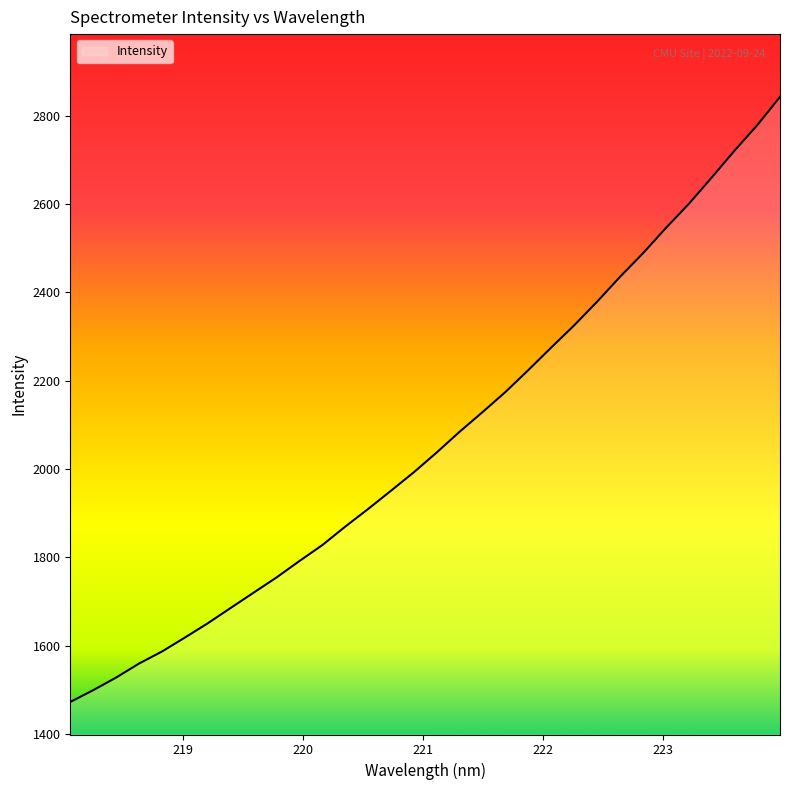

What is the smallest value displayed?

1472.7